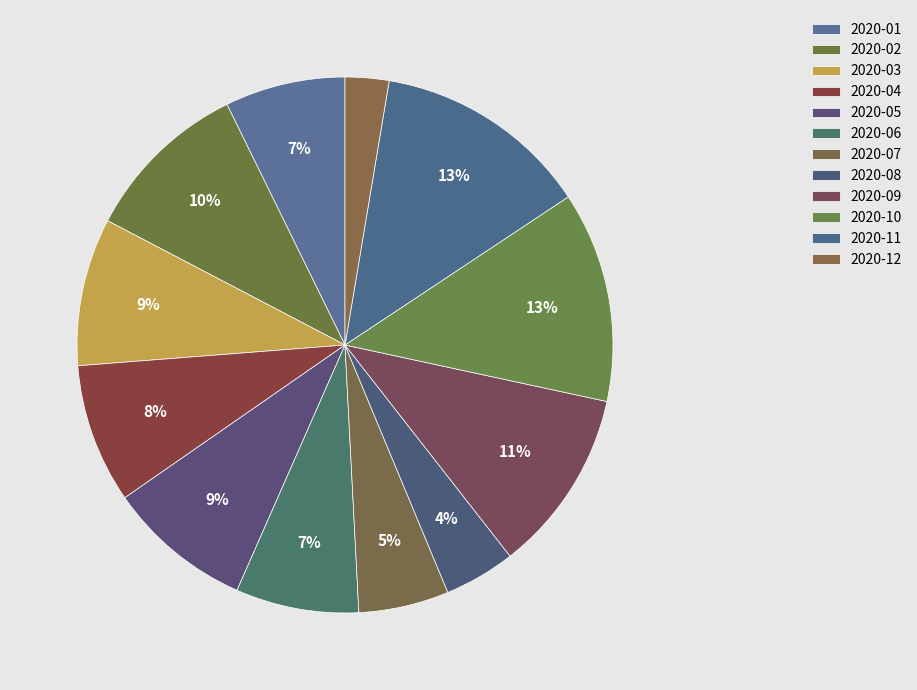

Does 2020-05 represent more than half of the total?

No